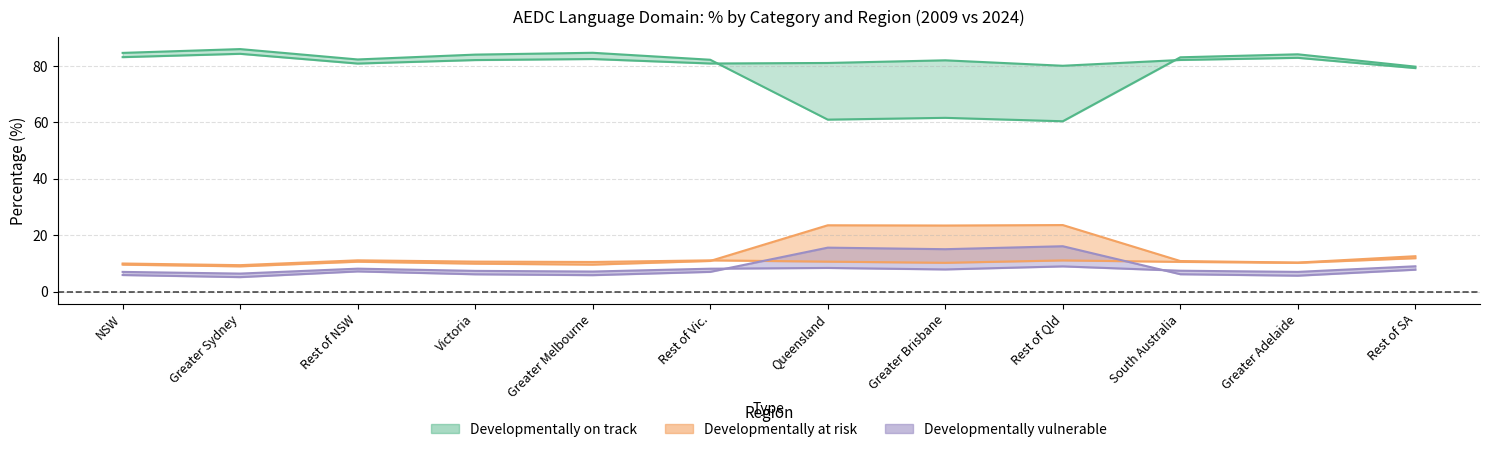

Reading right to left, extract all data points from this chart.

Developmentally on track 2009: Rest of SA=79.7	Greater Adelaide=84.1	South Australia=83.0	Rest of Qld=60.4	Greater Brisbane=61.6	Queensland=60.9	Rest of Vic.=82.2	Greater Melbourne=84.6	Victoria=84.0	Rest of NSW=82.3	Greater Sydney=86.0	NSW=84.6
Developmentally on track 2024: Rest of SA=79.2	Greater Adelaide=82.9	South Australia=82.1	Rest of Qld=80.0	Greater Brisbane=82.0	Queensland=81.0	Rest of Vic.=80.8	Greater Melbourne=82.4	Victoria=82.1	Rest of NSW=80.8	Greater Sydney=84.3	NSW=83.1
Developmentally at risk 2009: Rest of SA=12.5	Greater Adelaide=10.3	South Australia=10.8	Rest of Qld=23.6	Greater Brisbane=23.4	Queensland=23.5	Rest of Vic.=10.8	Greater Melbourne=9.5	Victoria=9.9	Rest of NSW=10.6	Greater Sydney=8.9	NSW=9.5
Developmentally at risk 2024: Rest of SA=11.8	Greater Adelaide=10.2	South Australia=10.5	Rest of Qld=11.0	Greater Brisbane=10.2	Queensland=10.6	Rest of Vic.=11.1	Greater Melbourne=10.5	Victoria=10.6	Rest of NSW=11.1	Greater Sydney=9.4	NSW=9.9
Developmentally vulnerable 2009: Rest of SA=7.7	Greater Adelaide=5.6	South Australia=6.1	Rest of Qld=16.1	Greater Brisbane=15.0	Queensland=15.6	Rest of Vic.=7.0	Greater Melbourne=5.8	Victoria=6.1	Rest of NSW=7.1	Greater Sydney=5.1	NSW=5.9
Developmentally vulnerable 2024: Rest of SA=9.0	Greater Adelaide=7.0	South Australia=7.4	Rest of Qld=8.9	Greater Brisbane=7.8	Queensland=8.4	Rest of Vic.=8.1	Greater Melbourne=7.1	Victoria=7.3	Rest of NSW=8.1	Greater Sydney=6.4	NSW=7.0